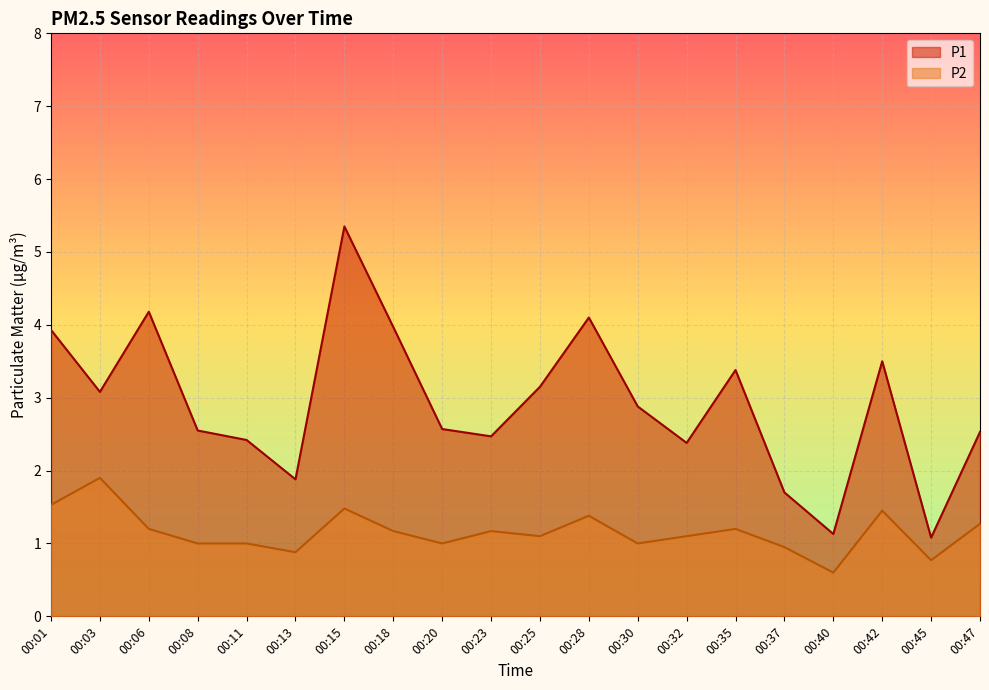

What value does the P2 series have at 00:42?

1.4